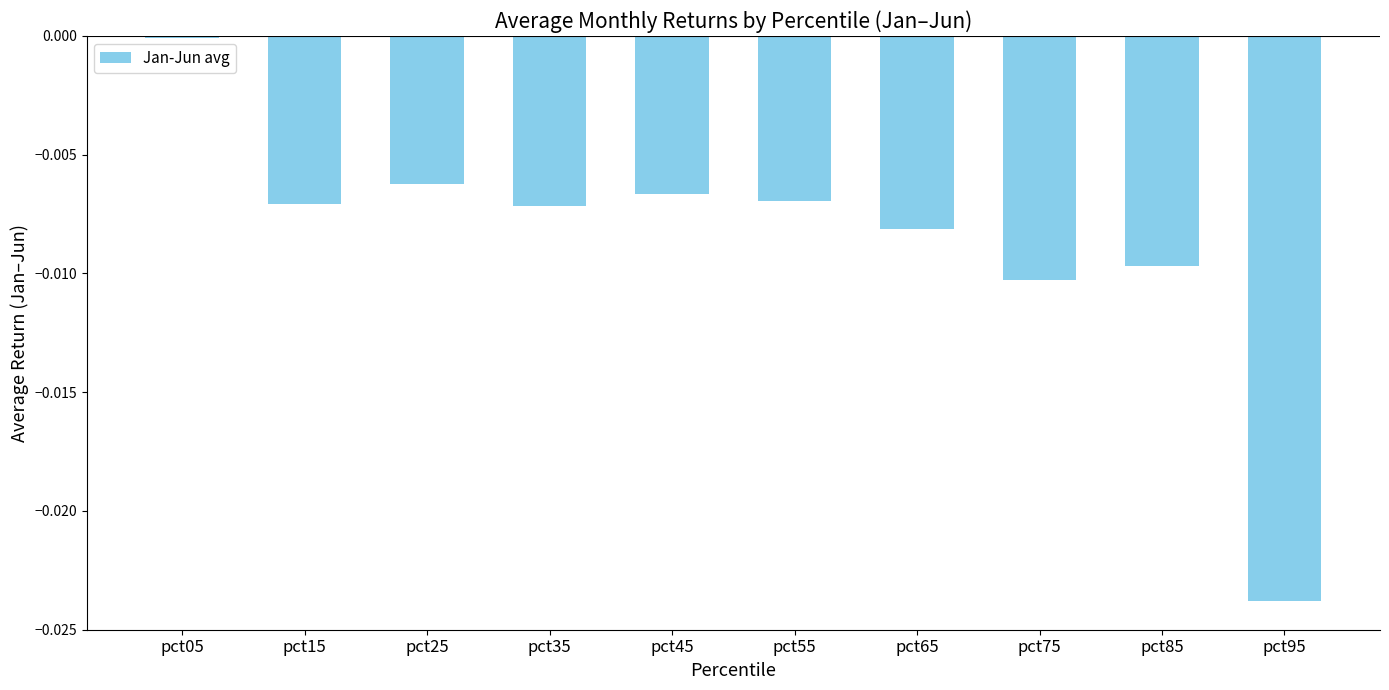

Which category has the lowest value across all series?

pct95